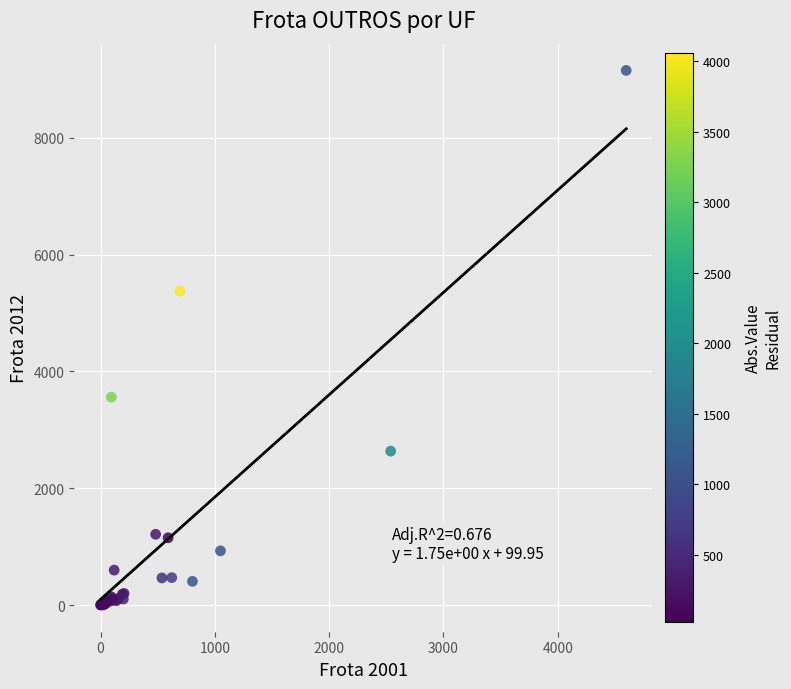

What Y value in the scatter plot is closest to 4578?

5376